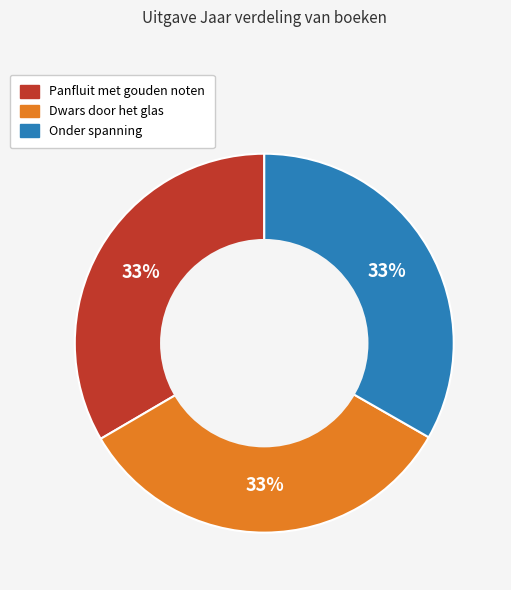

Approximately how many times larger is the value at Panfluit met gouden noten compared to Dwars door het glas?

1.0